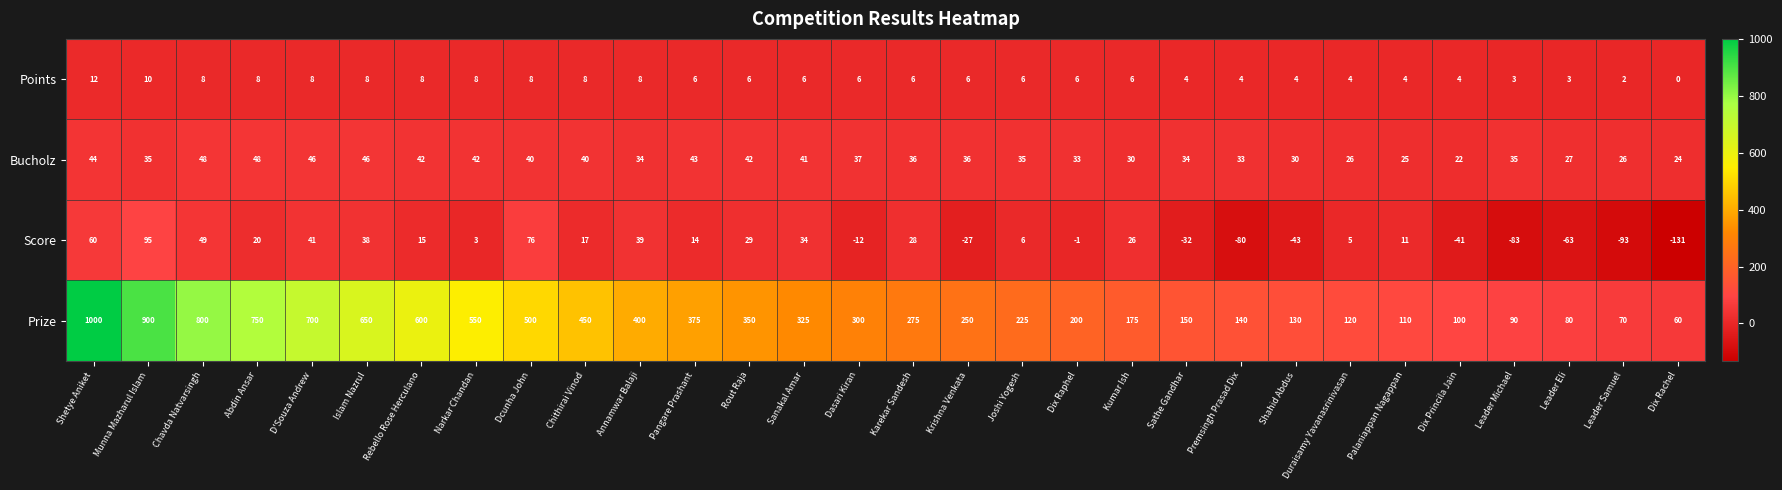

At Shetye Aniket, list the series in order from smallest to largest.

Points, Bucholz, Score, Prize